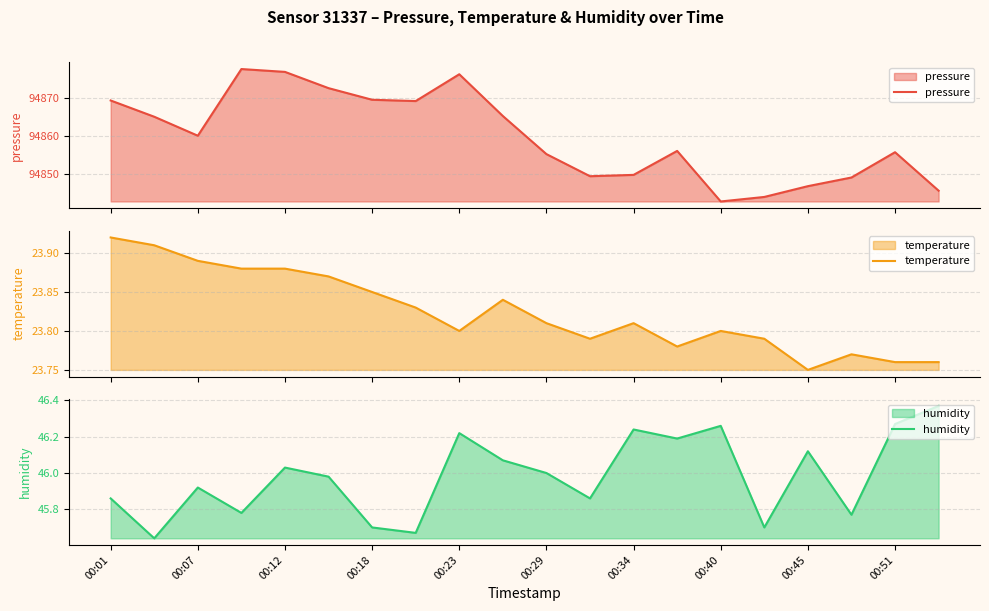

What is the sum of all humidity values?

919.6